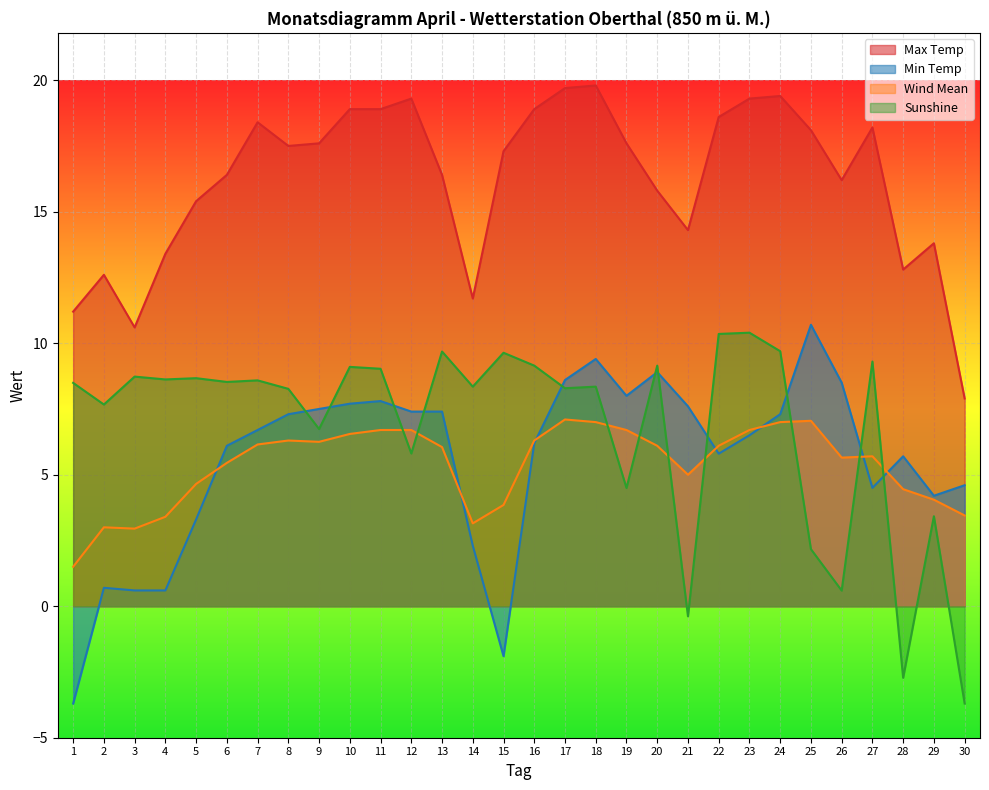

True or false: Max Temp has a value of 29.4 at 24.

False